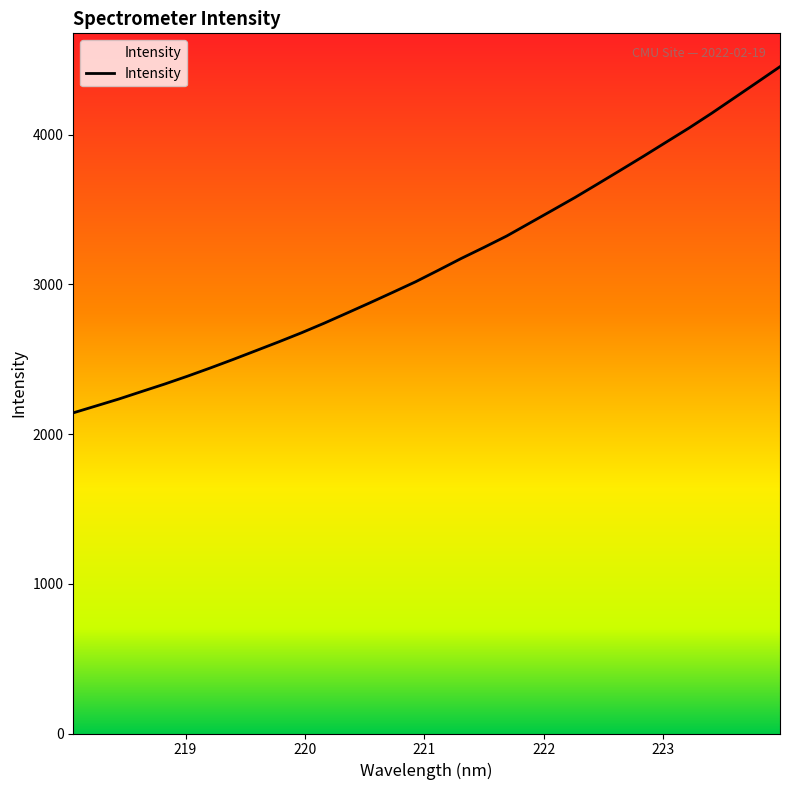

List the labels in order of value, largest first.

223.9802, 223.7895, 223.5987, 223.408, 223.2172, 223.0264, 222.8355, 222.6447, 222.4538, 222.263, 222.0721, 221.8812, 221.6902, 221.4993, 221.3083, 221.1174, 220.9264, 220.7354, 220.5444, 220.3533, 220.1623, 219.9712, 219.7801, 219.589, 219.3979, 219.2067, 219.0156, 218.8244, 218.6332, 218.442, 218.2508, 218.0596